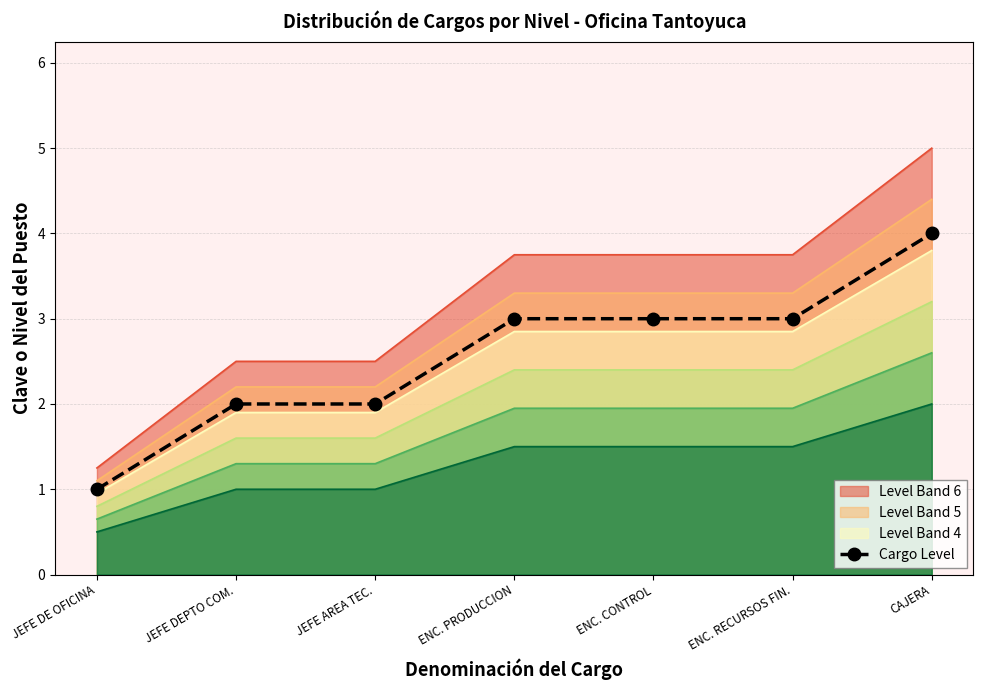

Where does the data first go above 3?

CAJERA